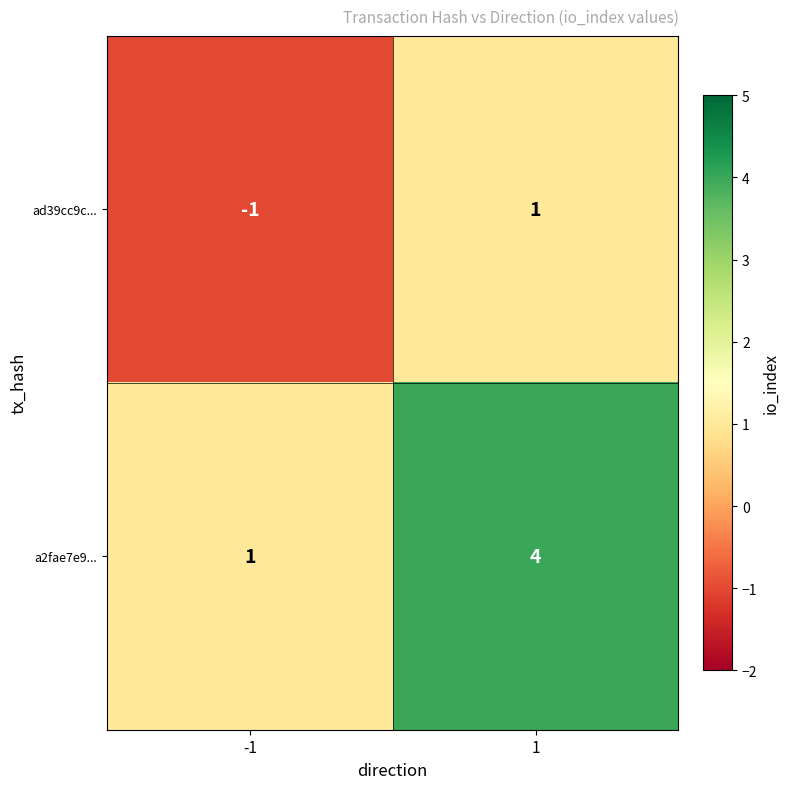

List the series in order of their peak value, lowest first.

ad39cc9c..., a2fae7e9...